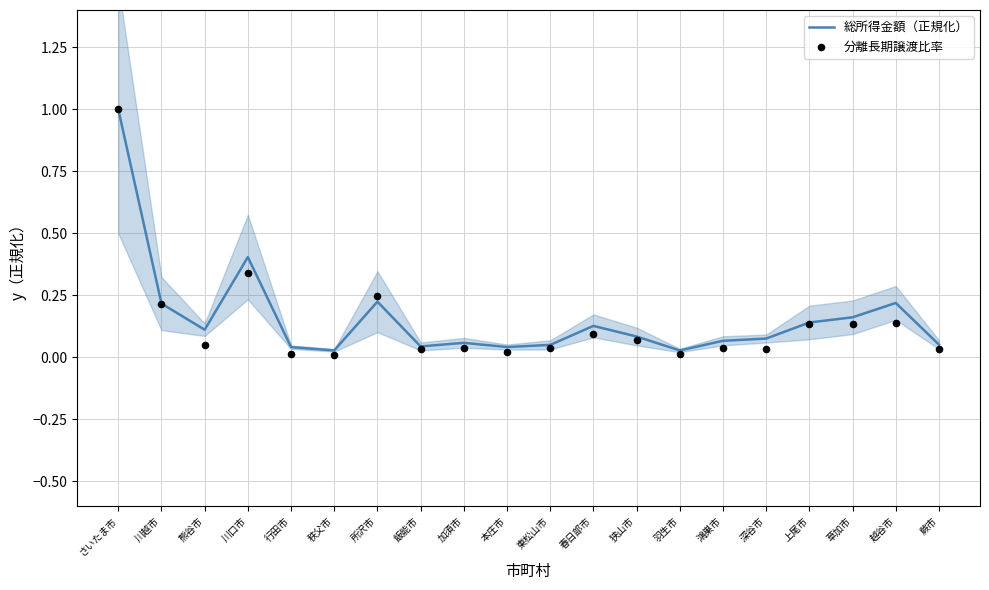

At which category is the sum across all series the highest?

さいたま市